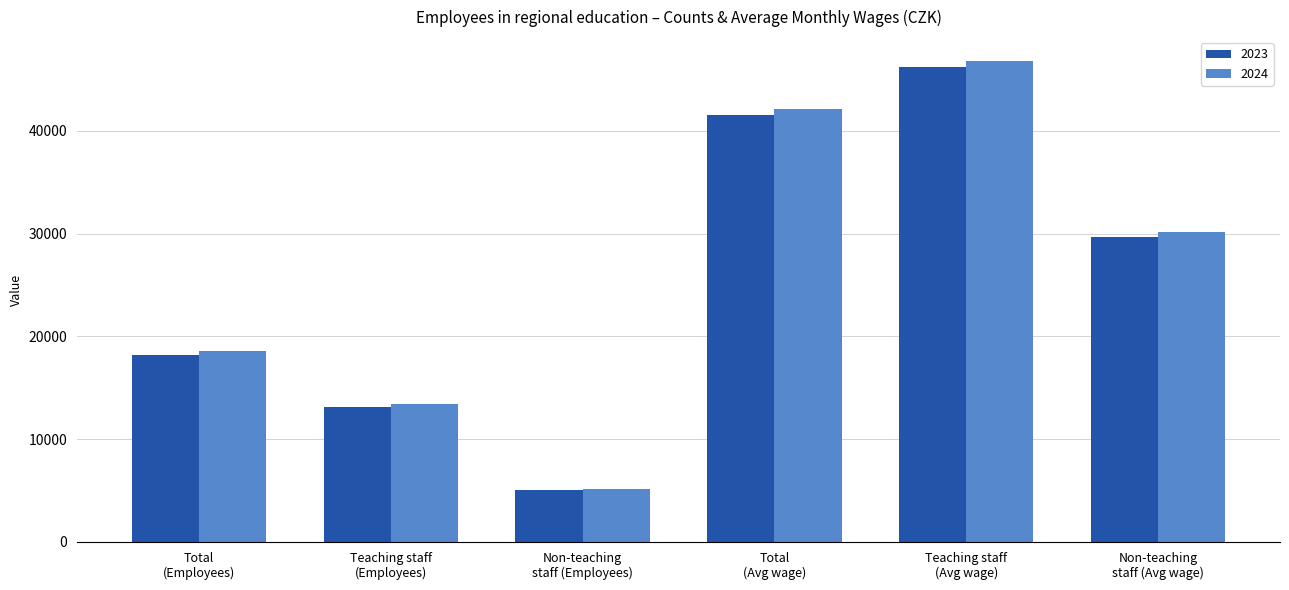

Is it true that 2023 equals 41557.2 at Total
(Avg wage)?

True